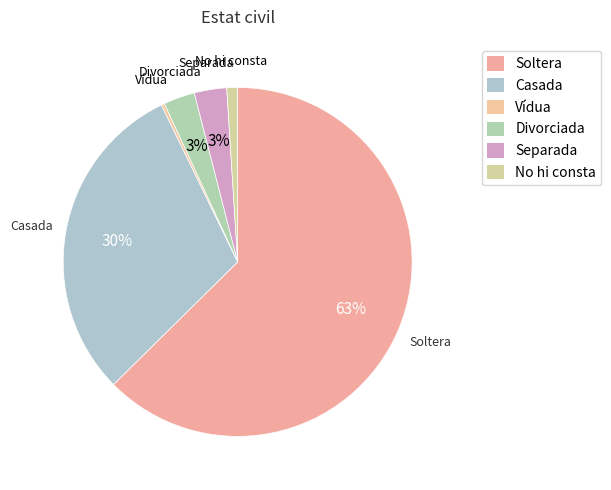

Rank the categories by value from lowest to highest.

Vídua, No hi consta, Divorciada, Separada, Casada, Soltera